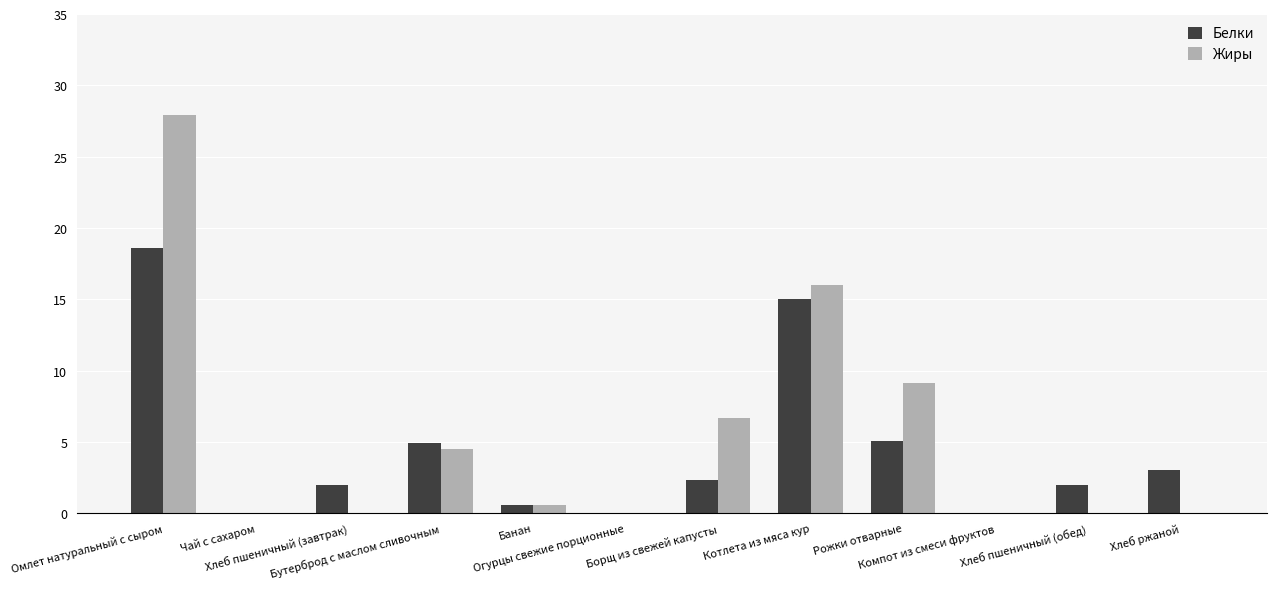

Where does the Белки series first go above 2?

Омлет натуральный с сыром